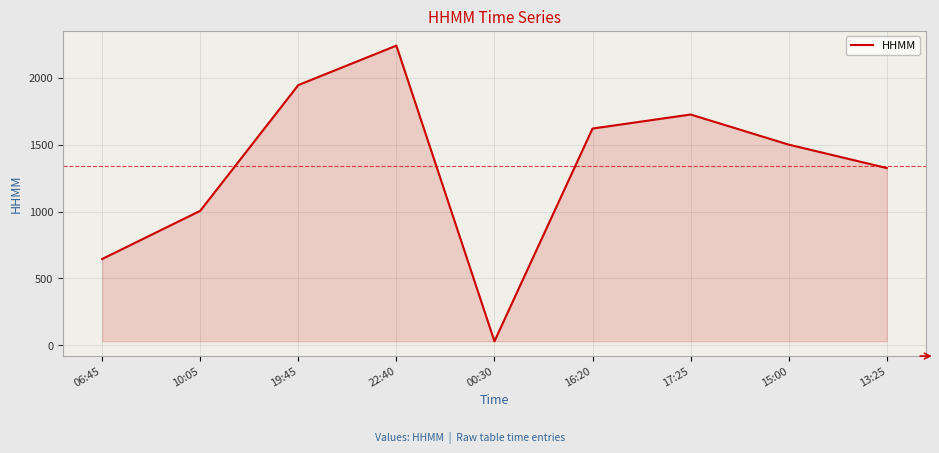

The value at 15:00 is 1500. True or false?

True